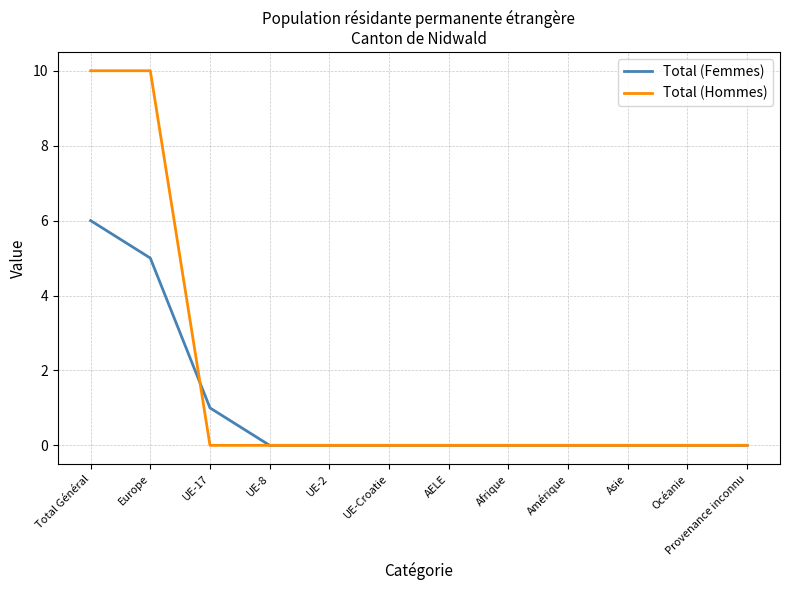

Reading left to right, what are all the values shown in this chart?

Total (Femmes): Total Général=6	Europe=5	UE-17=1	UE-8=0	UE-2=0	UE-Croatie=0	AELE=0	Afrique=0	Amérique=0	Asie=0	Océanie=0	Provenance inconnu=0
Total (Hommes): Total Général=10	Europe=10	UE-17=0	UE-8=0	UE-2=0	UE-Croatie=0	AELE=0	Afrique=0	Amérique=0	Asie=0	Océanie=0	Provenance inconnu=0